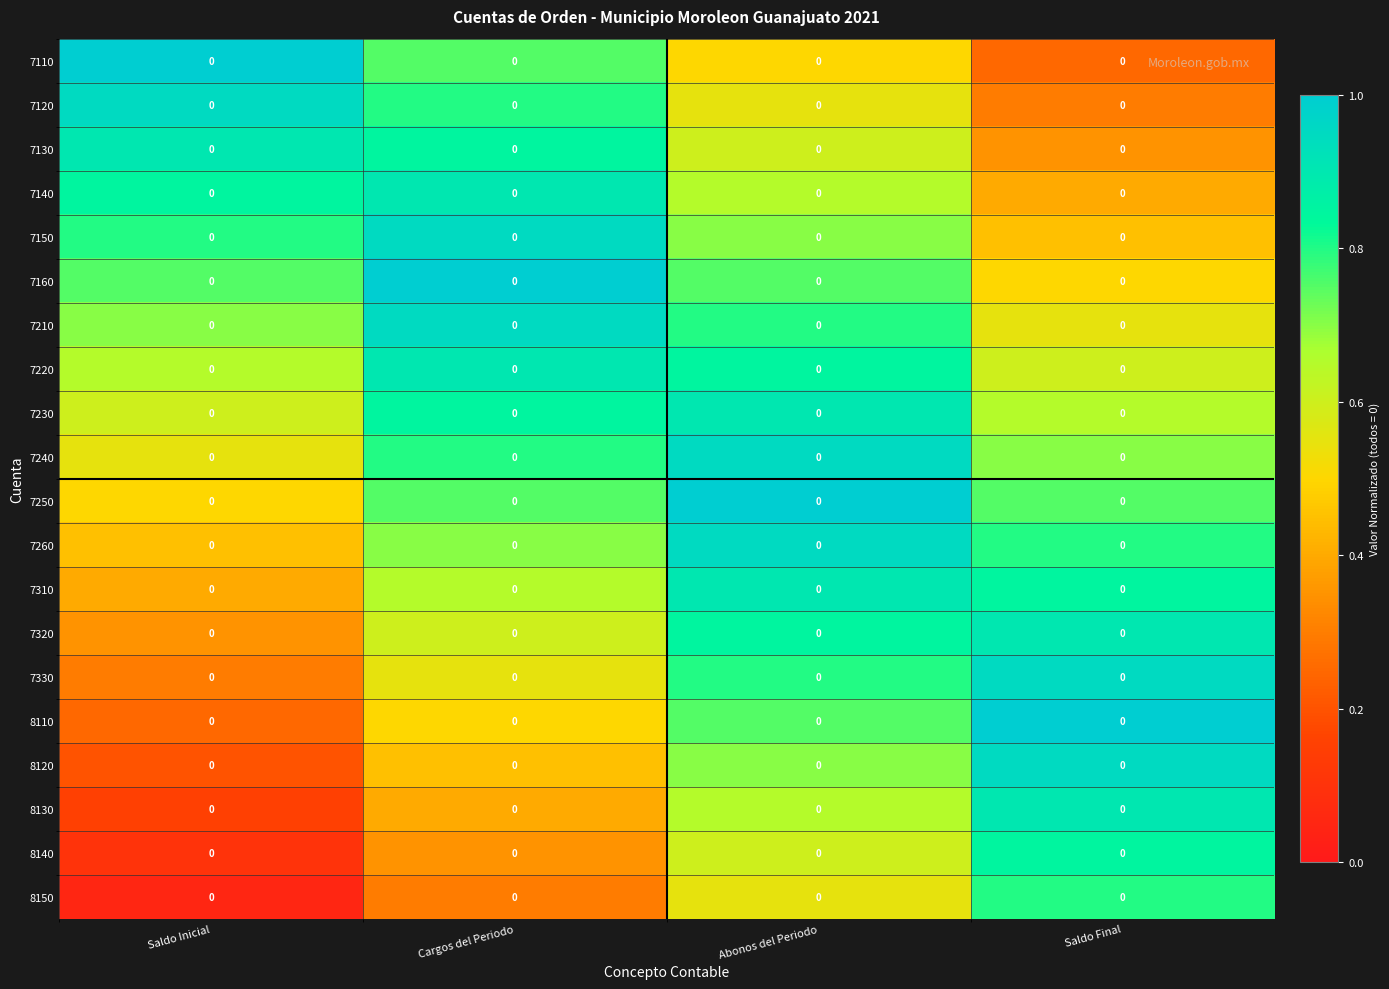

Which category has the highest value in the 7210 series?

Cargos del Periodo